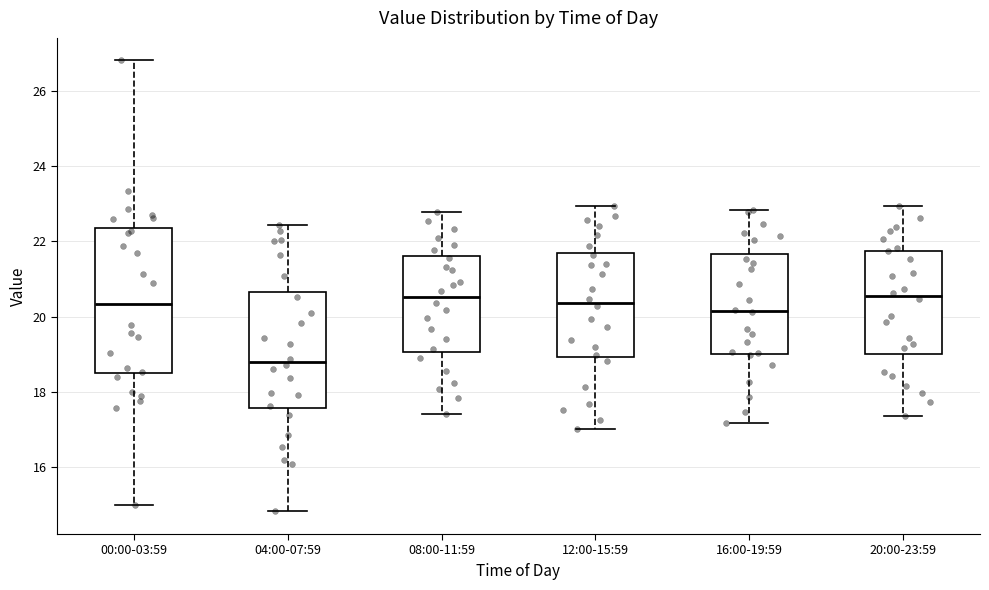

Reading left to right, transcribe this box plot: for each box, give where its median line is, the range the box spans, and where its two whiskers end, as read against the y-axis. The values are not printed on the chart, so give them approximately, as read against the axis.

00:00-03:59: median 20.4, box 18.4 to 22.4, whiskers 15.0 to 26.8
04:00-07:59: median 18.8, box 17.6 to 20.6, whiskers 14.8 to 22.4
08:00-11:59: median 20.6, box 19.0 to 21.6, whiskers 17.4 to 22.8
12:00-15:59: median 20.4, box 19.0 to 21.6, whiskers 17.0 to 23.0
16:00-19:59: median 20.2, box 19.0 to 21.6, whiskers 17.2 to 22.8
20:00-23:59: median 20.6, box 19.0 to 21.8, whiskers 17.4 to 23.0